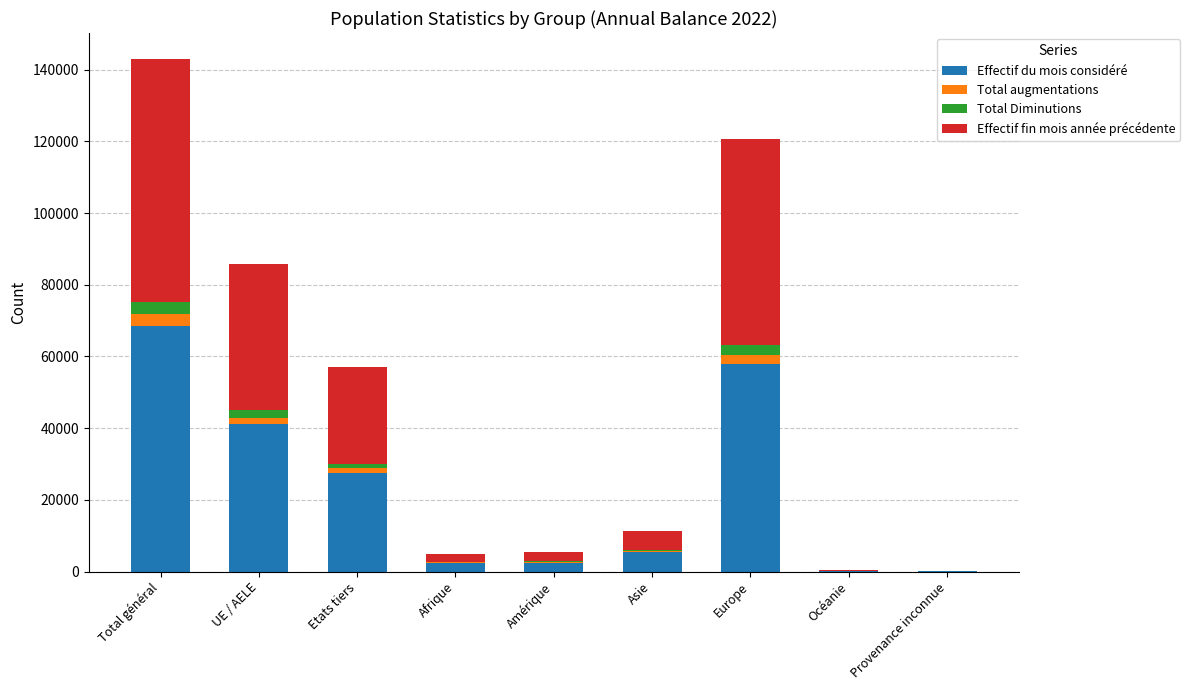

The value of Effectif du mois considéré at Etats tiers is 38611. True or false?

False